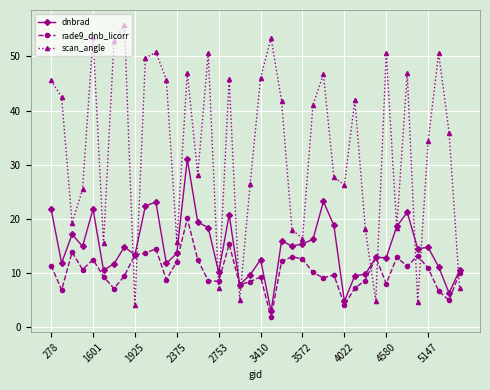

What is the difference between the maximum and minimum values in the scan_angle series?

51.8